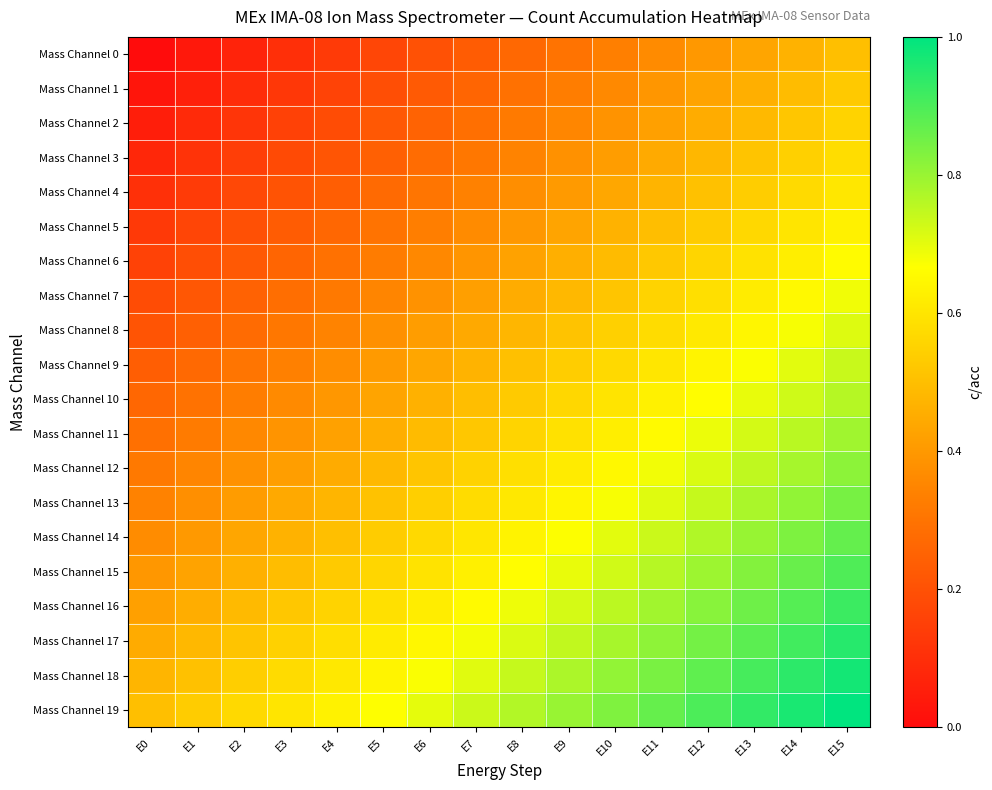

Reading left to right, what are all the values shown in this chart?

Mass Channel 0: E0=0.0	E1=0.0	E2=0.1	E3=0.1	E4=0.1	E5=0.2	E6=0.2	E7=0.2	E8=0.3	E9=0.3	E10=0.3	E11=0.4	E12=0.4	E13=0.4	E14=0.5	E15=0.5
Mass Channel 1: E0=0.0	E1=0.1	E2=0.1	E3=0.1	E4=0.2	E5=0.2	E6=0.2	E7=0.3	E8=0.3	E9=0.3	E10=0.4	E11=0.4	E12=0.4	E13=0.5	E14=0.5	E15=0.5
Mass Channel 2: E0=0.1	E1=0.1	E2=0.1	E3=0.2	E4=0.2	E5=0.2	E6=0.3	E7=0.3	E8=0.3	E9=0.4	E10=0.4	E11=0.4	E12=0.5	E13=0.5	E14=0.5	E15=0.6
Mass Channel 3: E0=0.1	E1=0.1	E2=0.1	E3=0.2	E4=0.2	E5=0.2	E6=0.3	E7=0.3	E8=0.3	E9=0.4	E10=0.4	E11=0.4	E12=0.5	E13=0.5	E14=0.5	E15=0.6
Mass Channel 4: E0=0.1	E1=0.1	E2=0.2	E3=0.2	E4=0.2	E5=0.3	E6=0.3	E7=0.3	E8=0.4	E9=0.4	E10=0.4	E11=0.5	E12=0.5	E13=0.5	E14=0.6	E15=0.6
Mass Channel 5: E0=0.1	E1=0.2	E2=0.2	E3=0.2	E4=0.3	E5=0.3	E6=0.3	E7=0.4	E8=0.4	E9=0.4	E10=0.5	E11=0.5	E12=0.5	E13=0.6	E14=0.6	E15=0.6
Mass Channel 6: E0=0.2	E1=0.2	E2=0.2	E3=0.3	E4=0.3	E5=0.3	E6=0.4	E7=0.4	E8=0.4	E9=0.5	E10=0.5	E11=0.5	E12=0.6	E13=0.6	E14=0.6	E15=0.7
Mass Channel 7: E0=0.2	E1=0.2	E2=0.3	E3=0.3	E4=0.3	E5=0.4	E6=0.4	E7=0.4	E8=0.5	E9=0.5	E10=0.5	E11=0.6	E12=0.6	E13=0.6	E14=0.7	E15=0.7
Mass Channel 8: E0=0.2	E1=0.2	E2=0.3	E3=0.3	E4=0.3	E5=0.4	E6=0.4	E7=0.4	E8=0.5	E9=0.5	E10=0.5	E11=0.6	E12=0.6	E13=0.6	E14=0.7	E15=0.7
Mass Channel 9: E0=0.2	E1=0.3	E2=0.3	E3=0.3	E4=0.4	E5=0.4	E6=0.4	E7=0.5	E8=0.5	E9=0.5	E10=0.6	E11=0.6	E12=0.6	E13=0.7	E14=0.7	E15=0.7
Mass Channel 10: E0=0.3	E1=0.3	E2=0.3	E3=0.4	E4=0.4	E5=0.4	E6=0.5	E7=0.5	E8=0.5	E9=0.6	E10=0.6	E11=0.6	E12=0.7	E13=0.7	E14=0.7	E15=0.8
Mass Channel 11: E0=0.3	E1=0.3	E2=0.4	E3=0.4	E4=0.4	E5=0.5	E6=0.5	E7=0.5	E8=0.6	E9=0.6	E10=0.6	E11=0.7	E12=0.7	E13=0.7	E14=0.8	E15=0.8
Mass Channel 12: E0=0.3	E1=0.3	E2=0.4	E3=0.4	E4=0.4	E5=0.5	E6=0.5	E7=0.5	E8=0.6	E9=0.6	E10=0.6	E11=0.7	E12=0.7	E13=0.7	E14=0.8	E15=0.8
Mass Channel 13: E0=0.3	E1=0.4	E2=0.4	E3=0.4	E4=0.5	E5=0.5	E6=0.5	E7=0.6	E8=0.6	E9=0.6	E10=0.7	E11=0.7	E12=0.7	E13=0.8	E14=0.8	E15=0.8
Mass Channel 14: E0=0.4	E1=0.4	E2=0.4	E3=0.5	E4=0.5	E5=0.5	E6=0.6	E7=0.6	E8=0.6	E9=0.7	E10=0.7	E11=0.7	E12=0.8	E13=0.8	E14=0.8	E15=0.9
Mass Channel 15: E0=0.4	E1=0.4	E2=0.5	E3=0.5	E4=0.5	E5=0.6	E6=0.6	E7=0.6	E8=0.7	E9=0.7	E10=0.7	E11=0.8	E12=0.8	E13=0.8	E14=0.9	E15=0.9
Mass Channel 16: E0=0.4	E1=0.5	E2=0.5	E3=0.5	E4=0.6	E5=0.6	E6=0.6	E7=0.7	E8=0.7	E9=0.7	E10=0.8	E11=0.8	E12=0.8	E13=0.9	E14=0.9	E15=0.9
Mass Channel 17: E0=0.4	E1=0.5	E2=0.5	E3=0.5	E4=0.6	E5=0.6	E6=0.6	E7=0.7	E8=0.7	E9=0.7	E10=0.8	E11=0.8	E12=0.8	E13=0.9	E14=0.9	E15=0.9
Mass Channel 18: E0=0.5	E1=0.5	E2=0.5	E3=0.6	E4=0.6	E5=0.6	E6=0.7	E7=0.7	E8=0.7	E9=0.8	E10=0.8	E11=0.8	E12=0.9	E13=0.9	E14=0.9	E15=1.0
Mass Channel 19: E0=0.5	E1=0.5	E2=0.6	E3=0.6	E4=0.6	E5=0.7	E6=0.7	E7=0.7	E8=0.8	E9=0.8	E10=0.8	E11=0.9	E12=0.9	E13=0.9	E14=1.0	E15=1.0